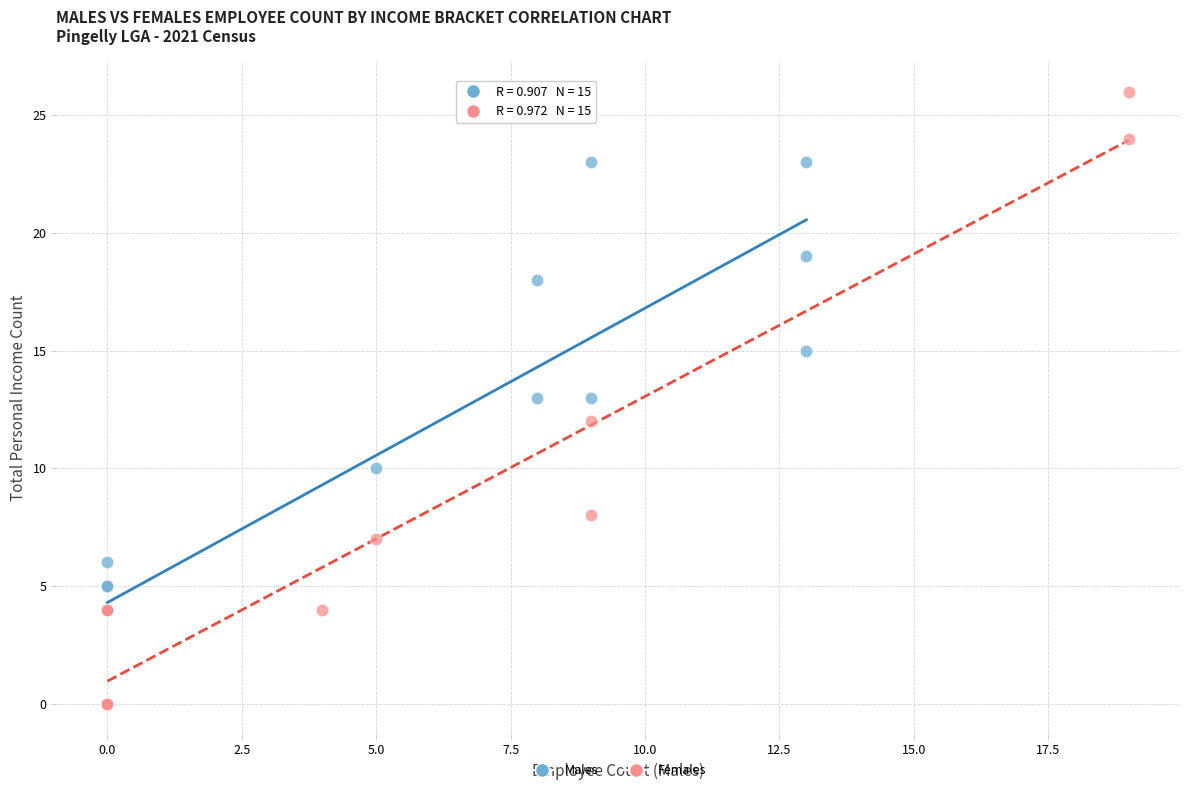

Which series contains the highest Y value?

Females